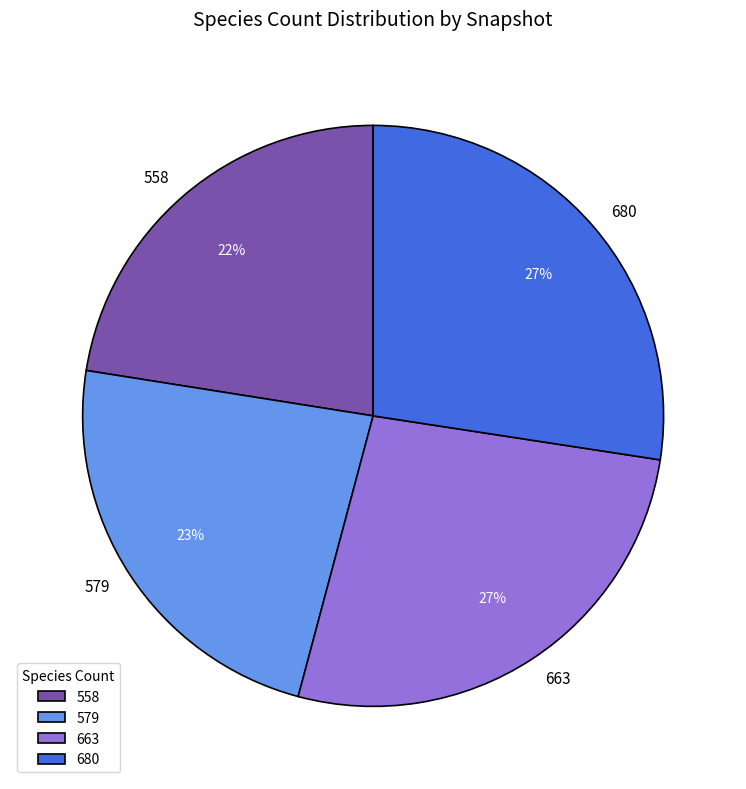

True or false: 579 accounts for 23% of the total.

True